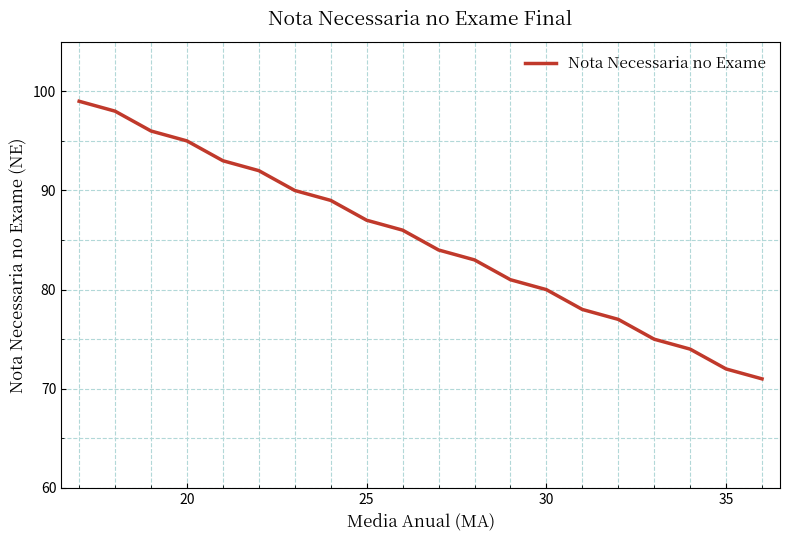

What is the minimum value shown in the chart?

71